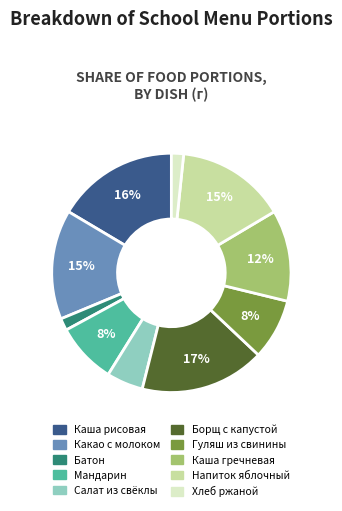

Count the number of slices in the pie.

10